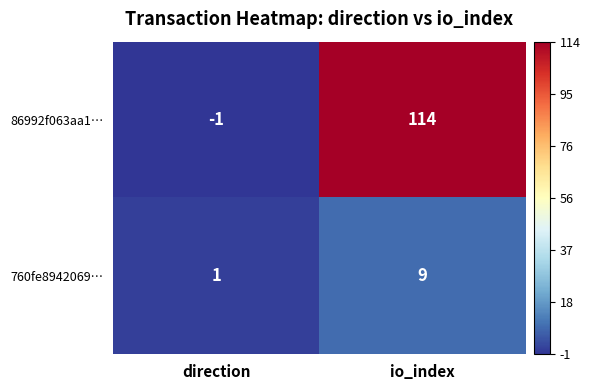

Which series changed the most between direction and io_index?

86992f063aa1…